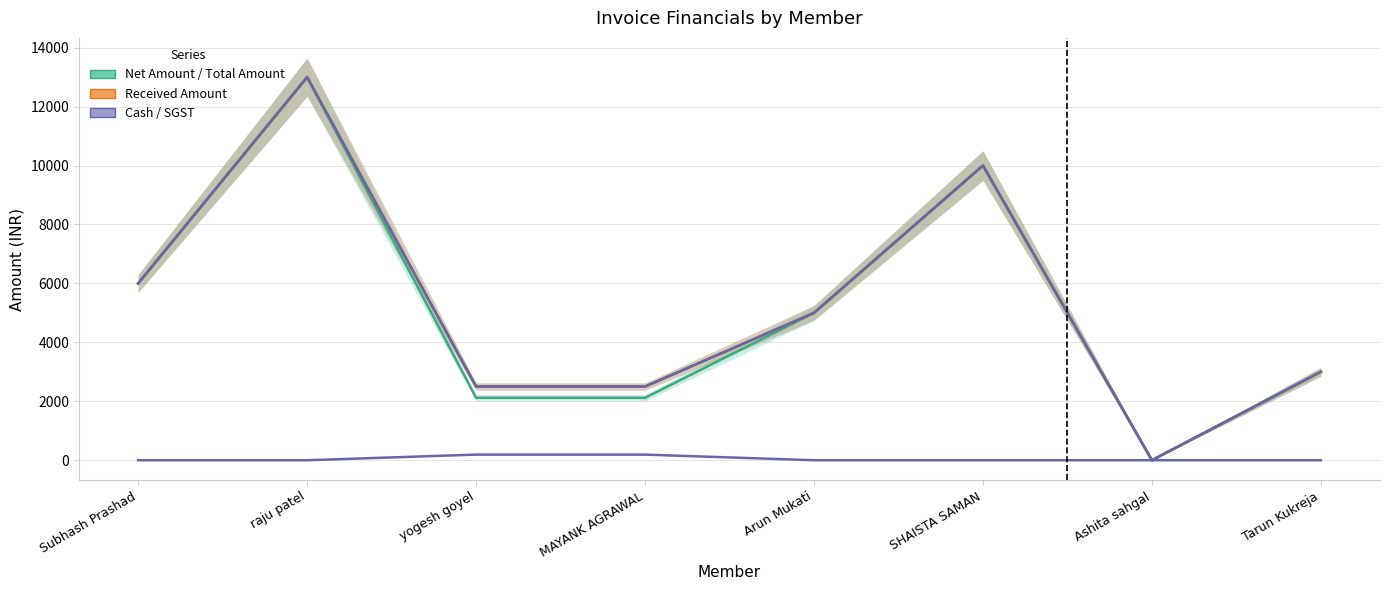

Reading left to right, transcribe all the data shown in this chart.

Net Amount: 6000.0	13000.0	2118.6	2118.6	5000.0	10000.0	0.0	3000.0
Total Amount: 6000.0	13000.0	2500.0	2500.0	5000.0	10000.0	0.0	3000.0
Received Amount: 6000.0	13000.0	2500.0	2500.0	5000.0	10000.0	0.0	3000.0
Cash: 6000.0	13000.0	2500.0	2500.0	5000.0	10000.0	0.0	3000.0
SGST: 0.0	0.0	190.7	190.7	0.0	0.0	0.0	0.0